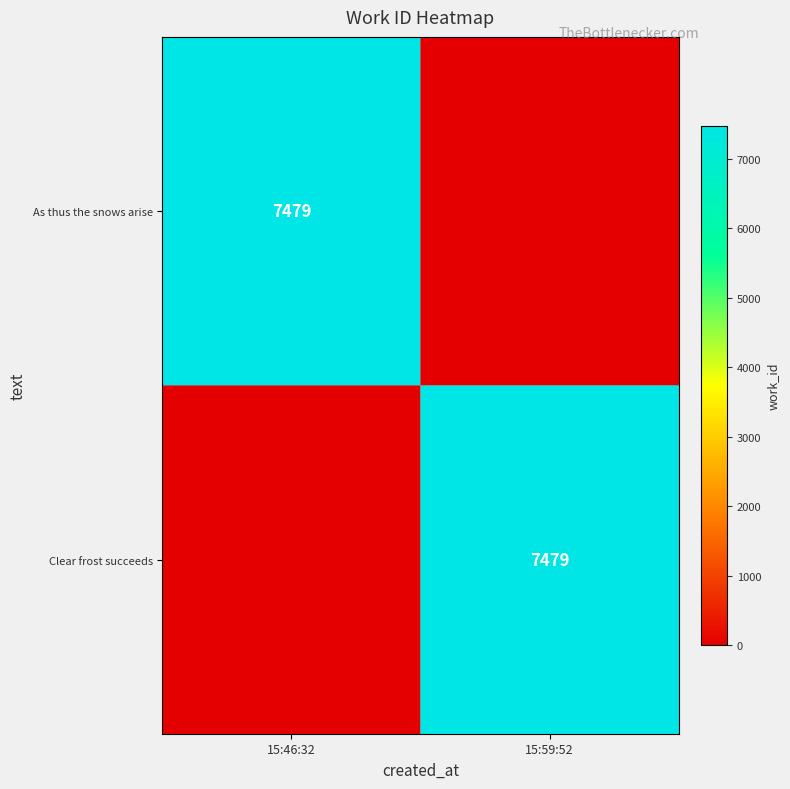

True or false: Clear frost succeeds has a value of 7479 at 15:59:52.

True